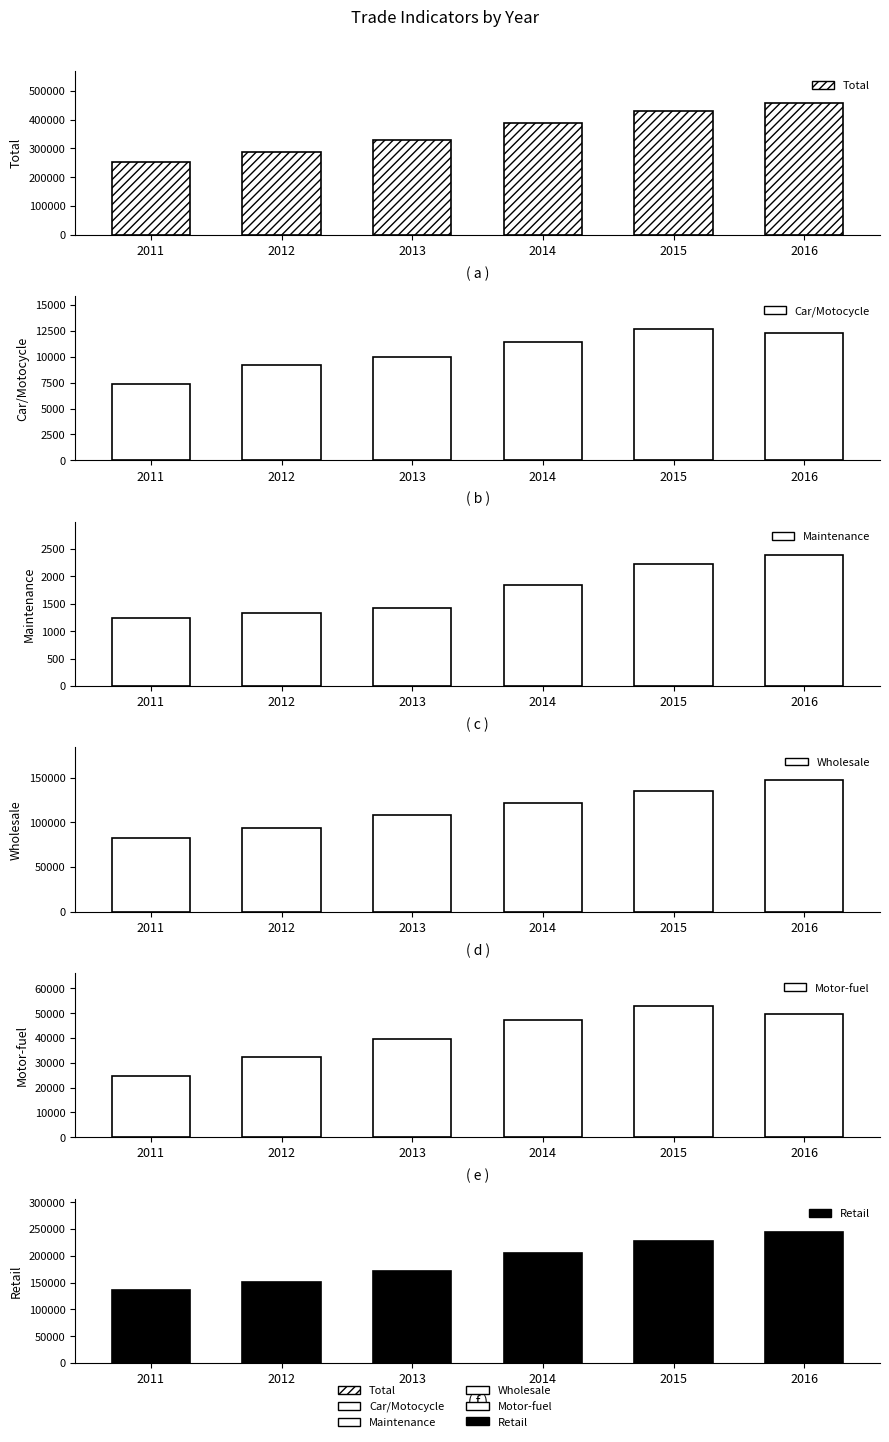

What is the difference between the Wholesale values at 2013 and 2015?

26602.0